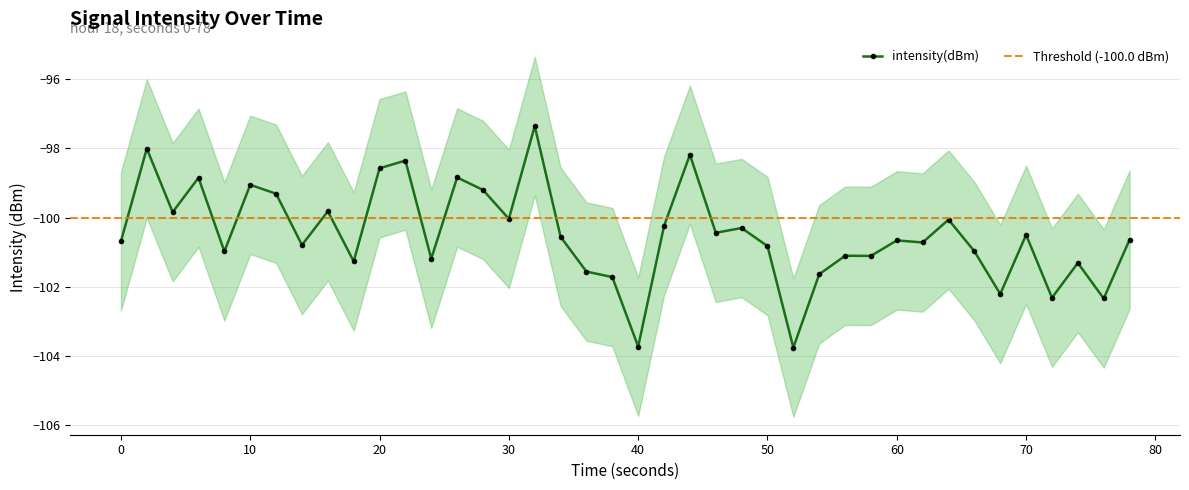

What is the greatest value displayed?

-95.4